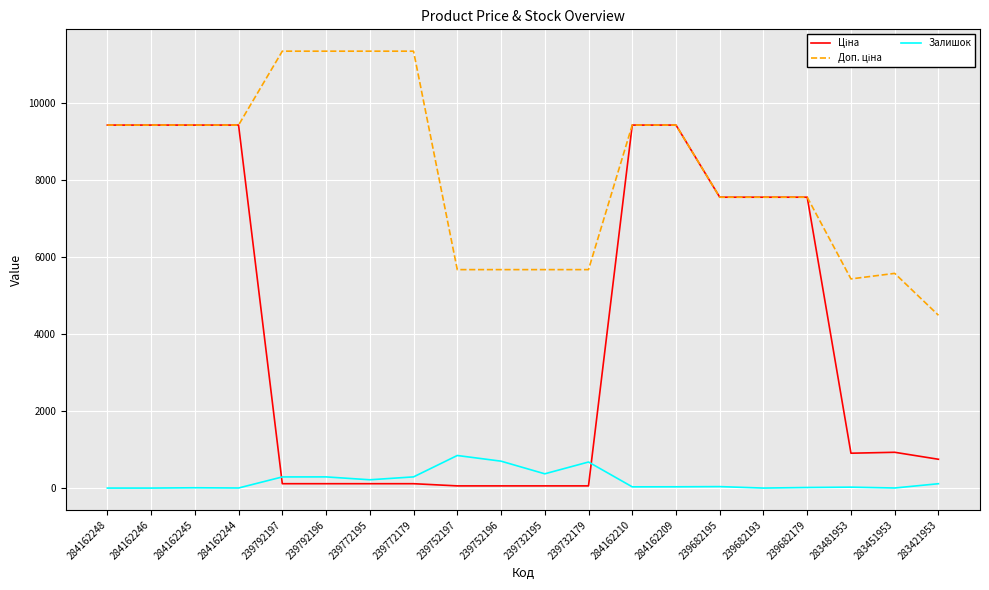

The Залишок series shows 698.0 at 239752196. True or false?

True